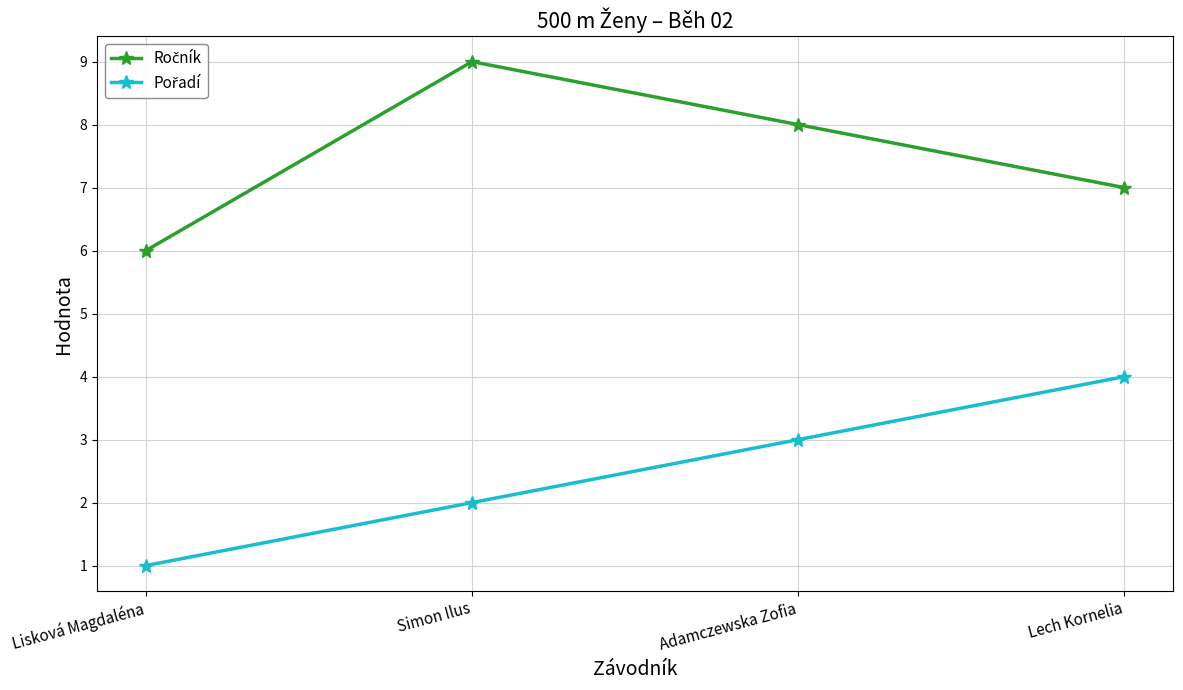

Which category has the lowest value across all series?

Lisková Magdaléna